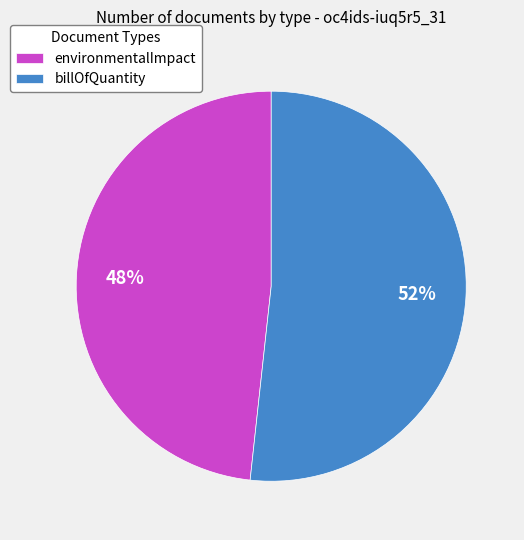

Is the sum of environmentalImpact and billOfQuantity greater than half?

Yes